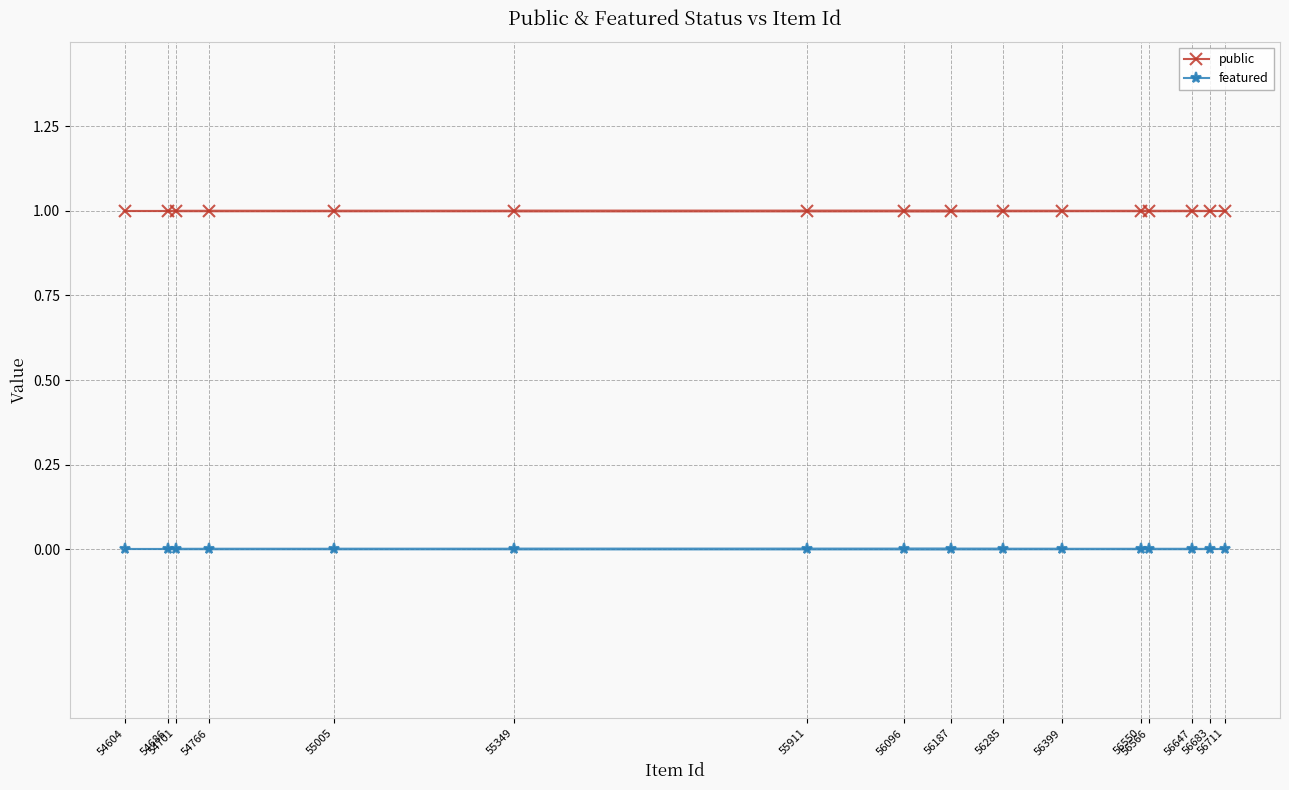

Between 56566 and 55349, which series saw the biggest shift?

public